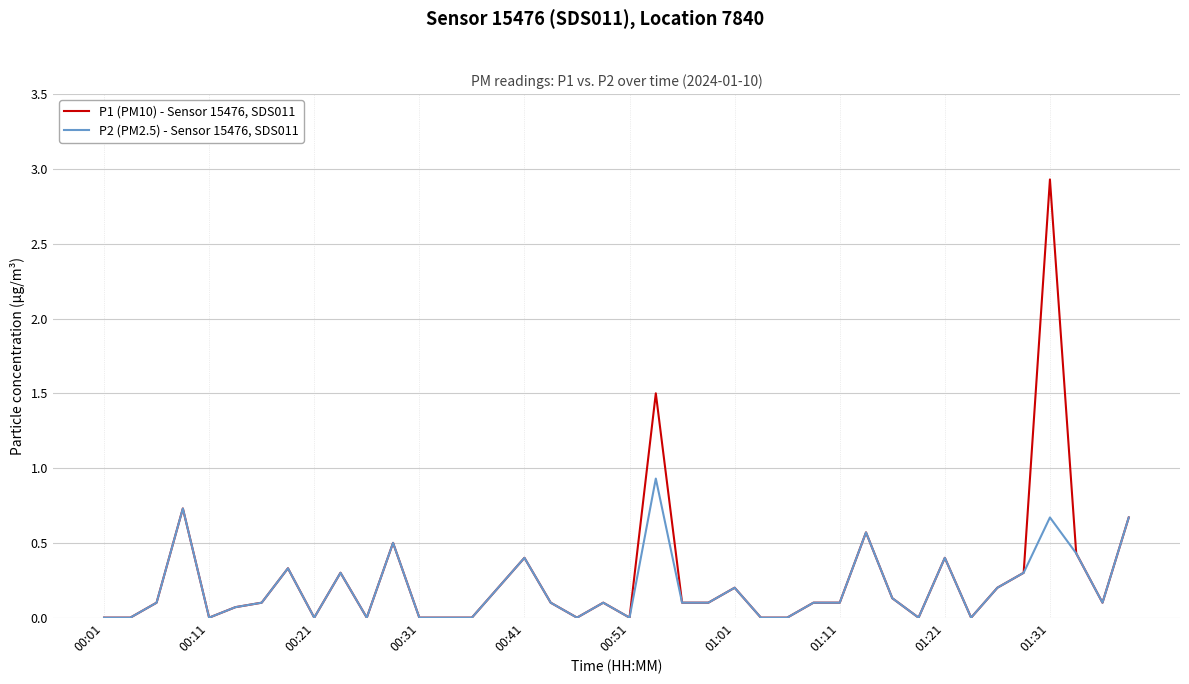

Reading right to left, what are all the values shown in this chart?

P1 (PM10) - Sensor 15476, SDS011: 0.7	0.1	0.4	2.9	0.3	0.2	0.0	0.4	0.0	0.1	0.6	0.1	0.1	0.0	0.0	0.2	0.1	0.1	1.5	0.0	0.1	0.0	0.1	0.4	0.2	0.0	0.0	0.0	0.5	0.0	0.3	0.0	0.3	0.1	0.1	0.0	0.7	0.1	0.0	0.0
P2 (PM2.5) - Sensor 15476, SDS011: 0.7	0.1	0.4	0.7	0.3	0.2	0.0	0.4	0.0	0.1	0.6	0.1	0.1	0.0	0.0	0.2	0.1	0.1	0.9	0.0	0.1	0.0	0.1	0.4	0.2	0.0	0.0	0.0	0.5	0.0	0.3	0.0	0.3	0.1	0.1	0.0	0.7	0.1	0.0	0.0